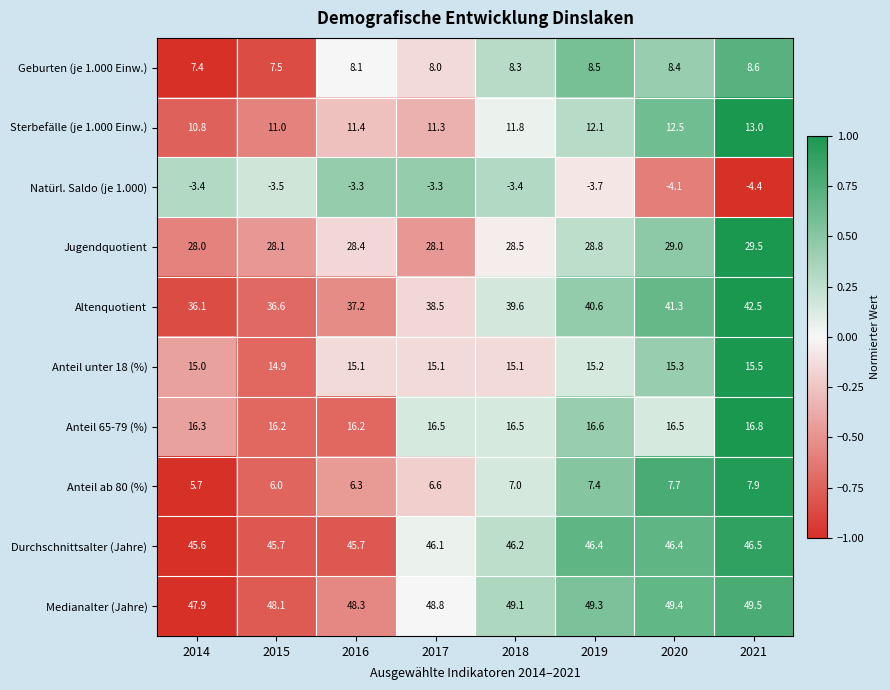

At which category is the sum across all series the highest?

2021